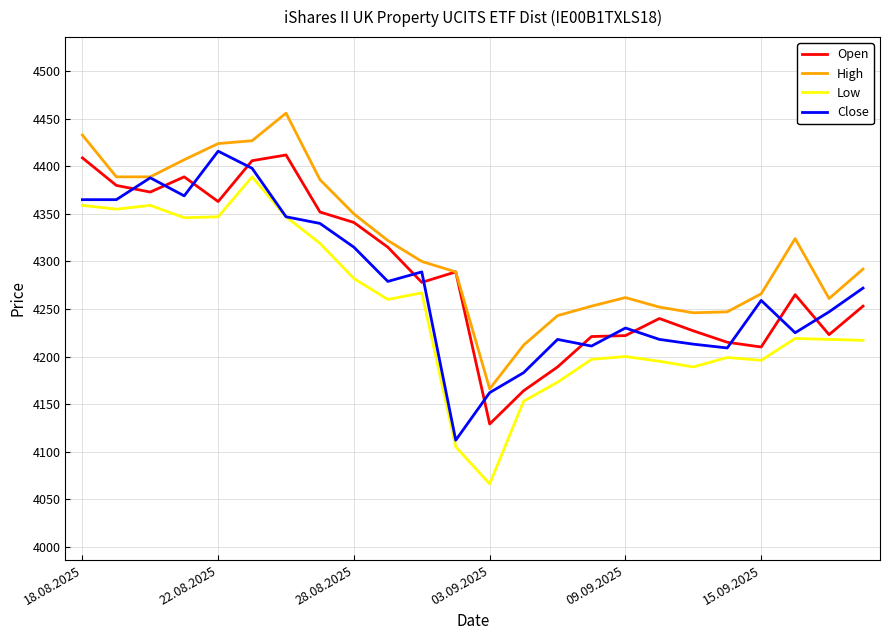

True or false: Low and High intersect in this chart.

False